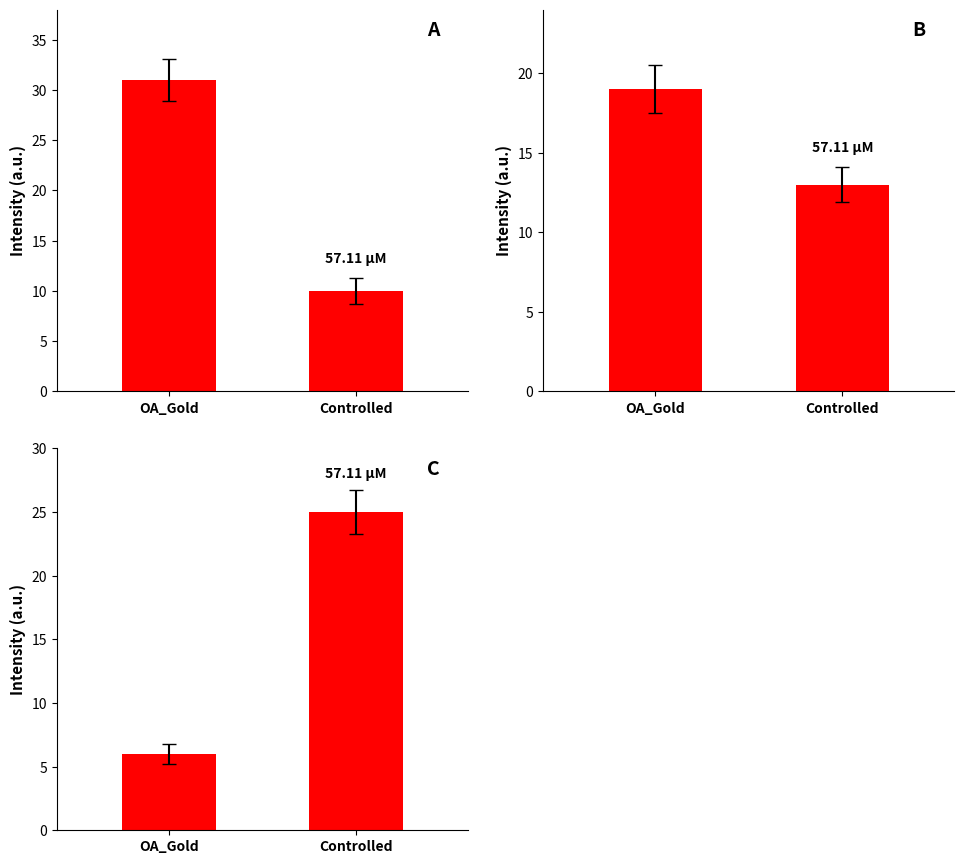

Where is Unique_Item_Requests nearest to the value 16?

OA_Gold